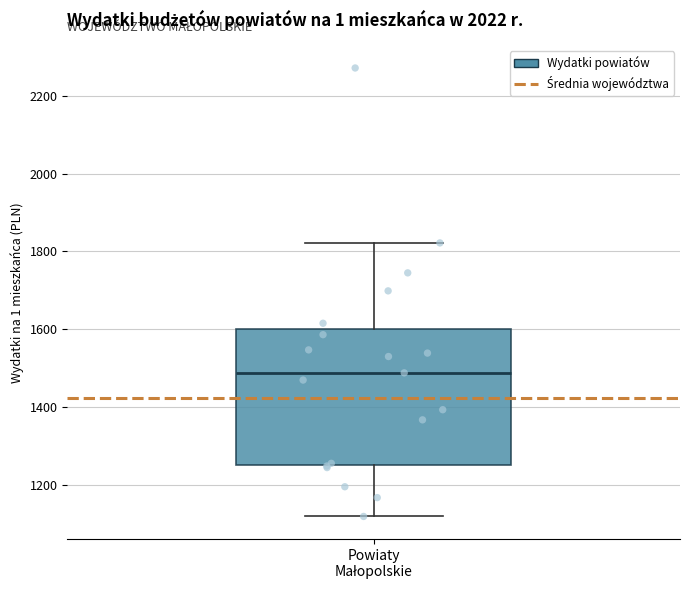

Read this box plot against the y-axis: the position of the median line, the range covered by the box, and the ends of both whiskers. The values are not printed on the chart, so give them approximately, as read against the axis.

median 1480, box 1260 to 1600, whiskers 1120 to 1820